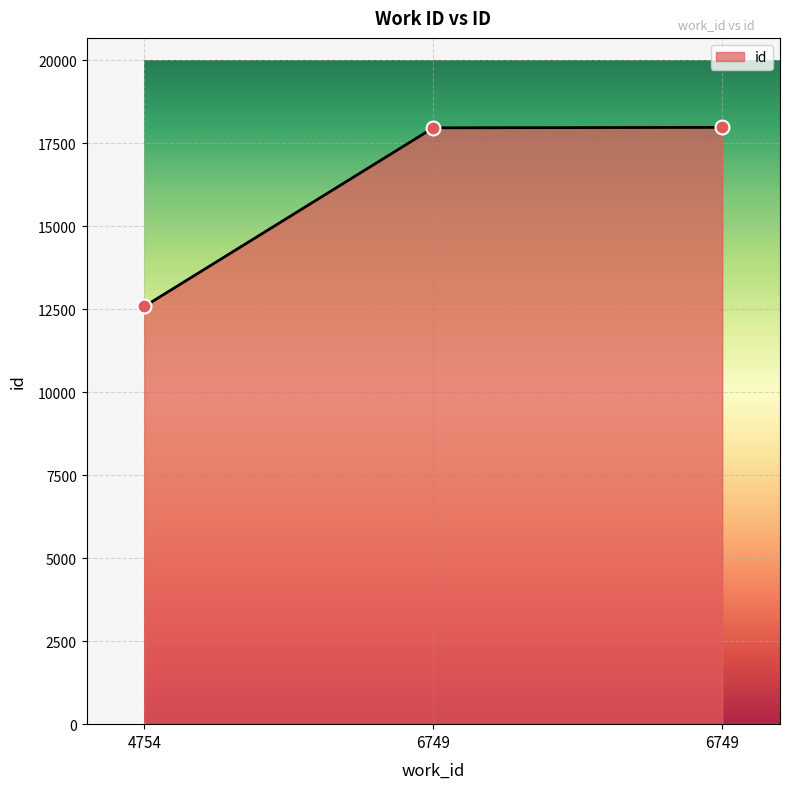

Between 6749 and 4754, which is larger?

6749